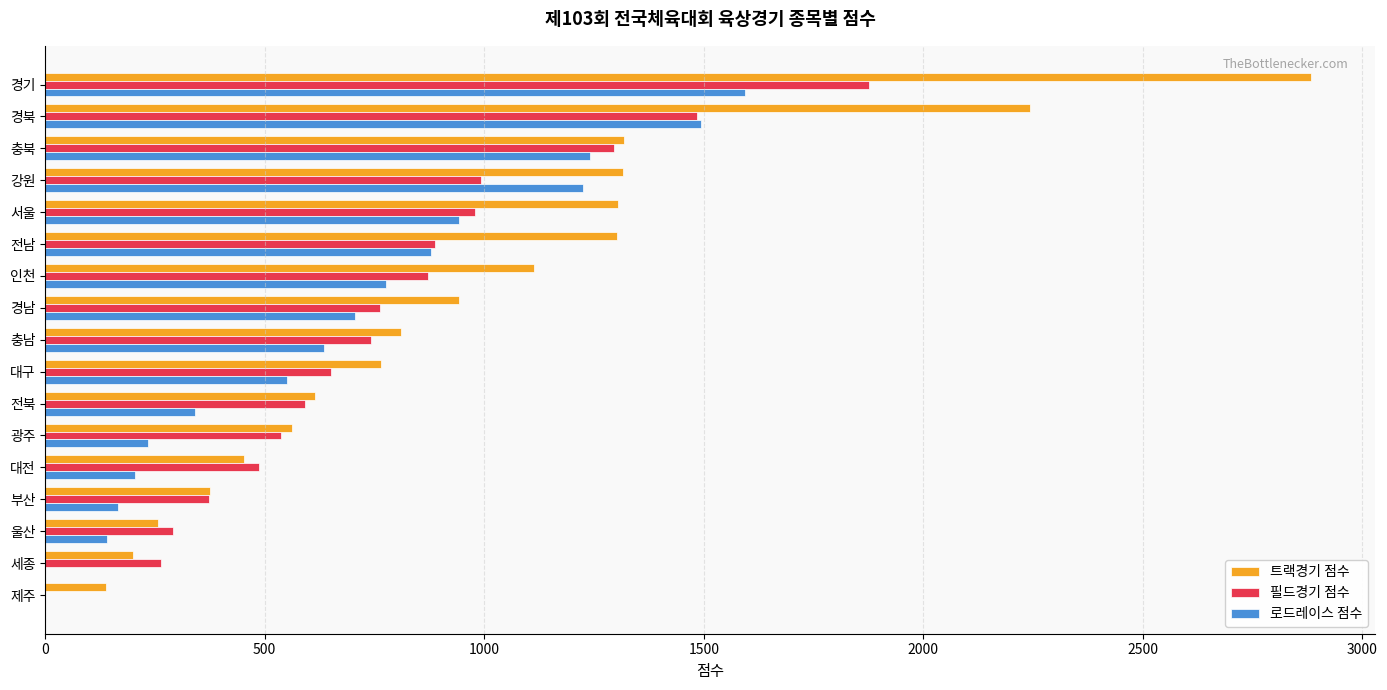

Is it true that 트랙경기 점수 equals 1114 at 인천?

True